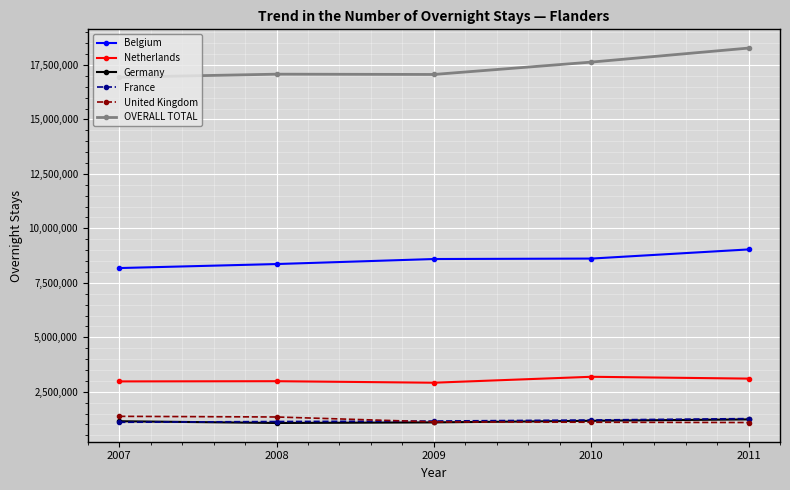

Is the value of Germany at 2011 greater than the value of Netherlands at 2011?

No